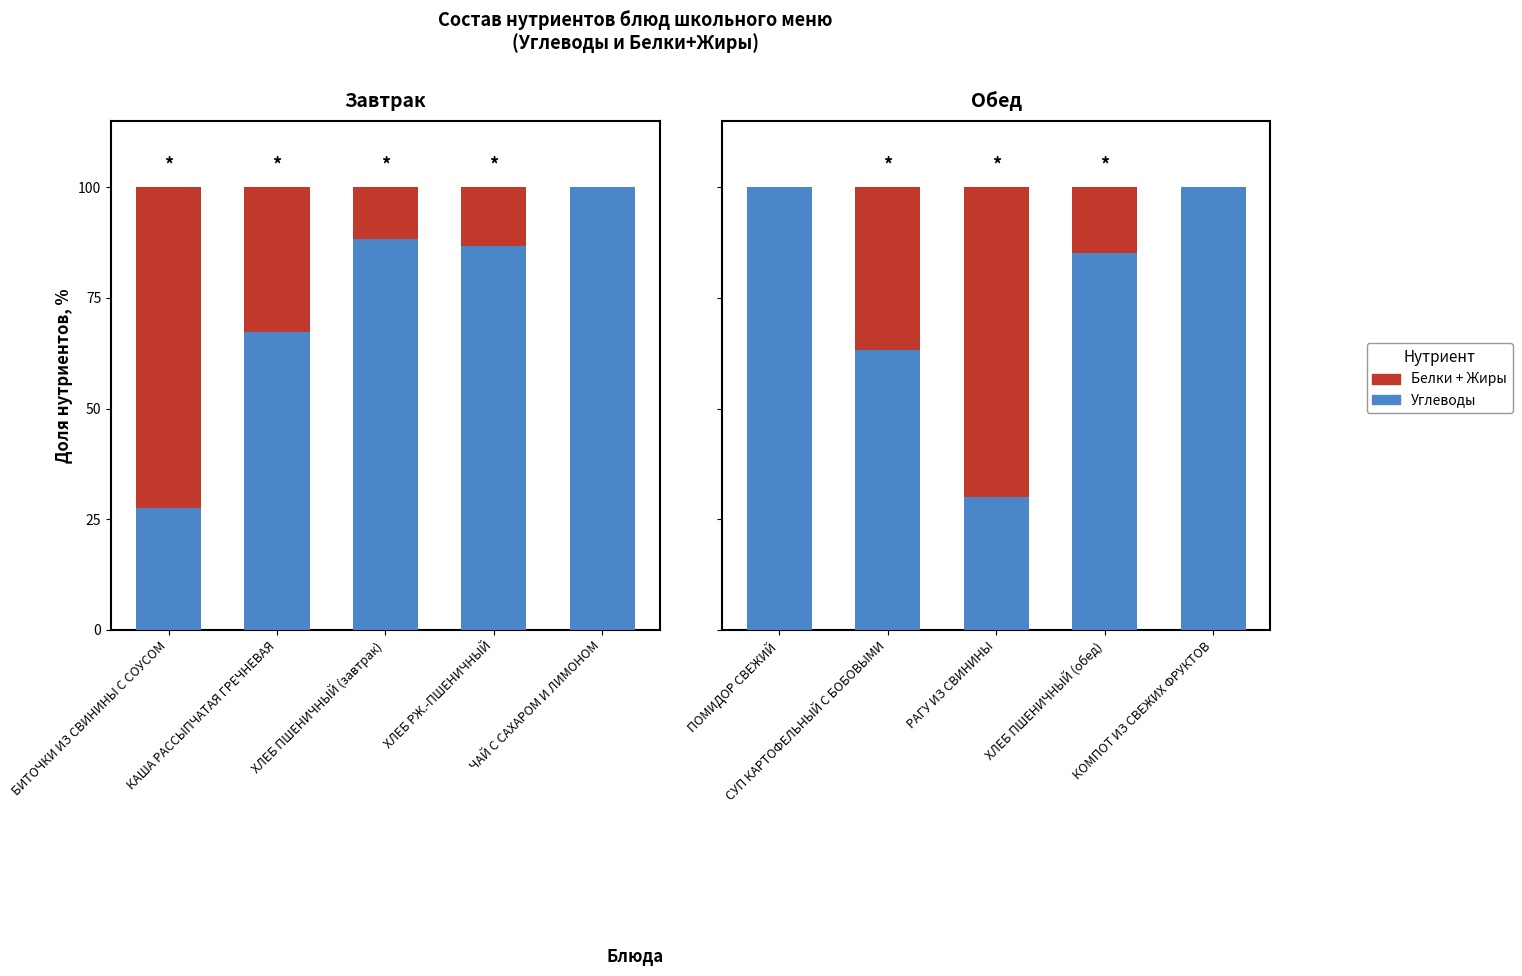

Which series has the largest range (max minus min)?

Углеводы